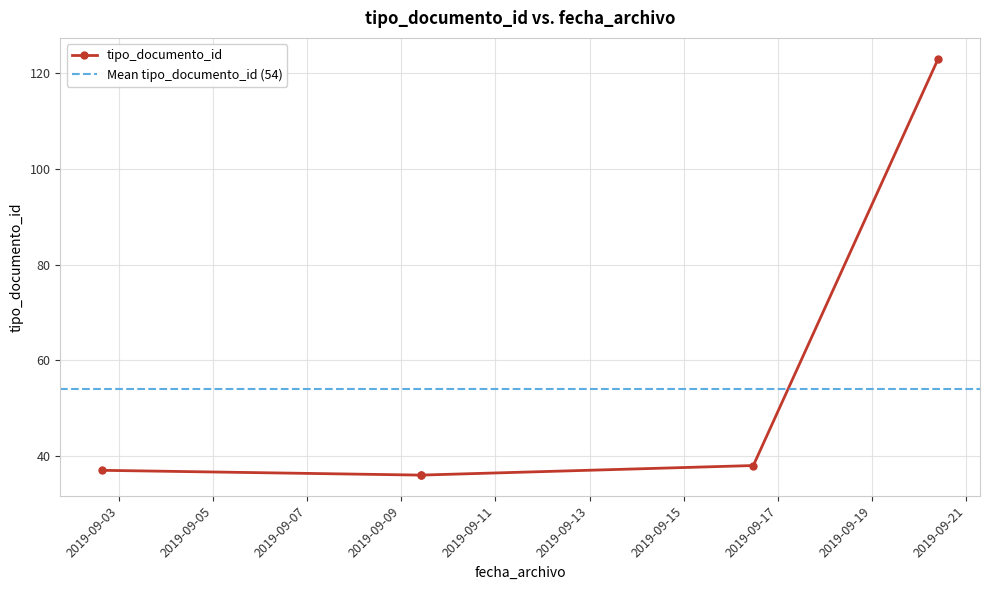

True or false: the data shows 37 at 2019-09-02 15:26:58.

True